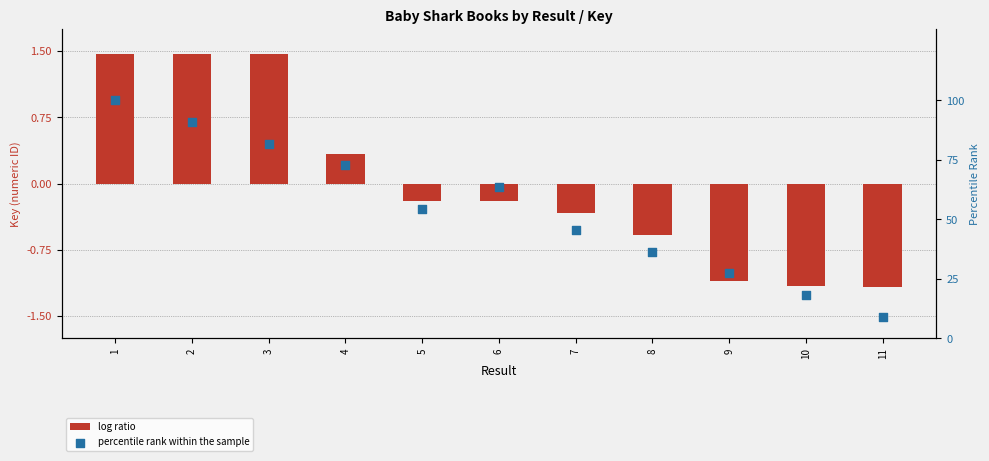

Which series contains the highest Y value?

percentile rank within the sample